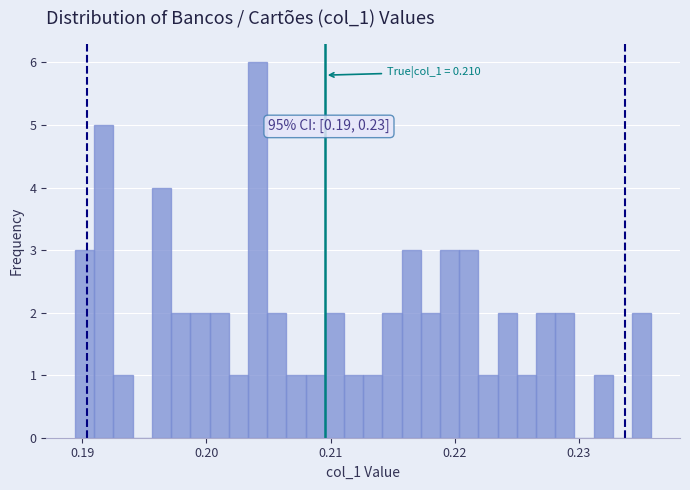

Read against the x-axis, roughly where is the centre of the tallest bar?

0.204